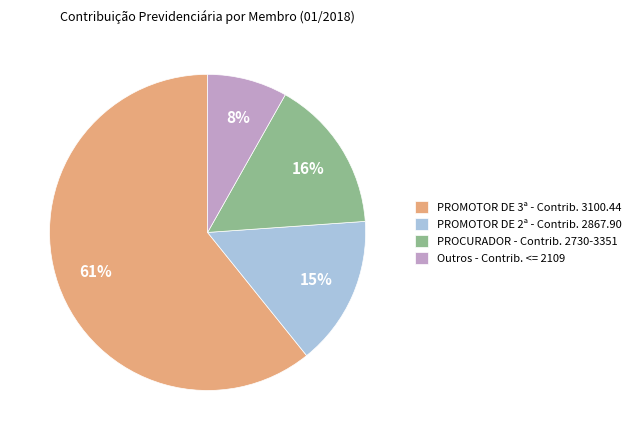

Which category has the biggest portion of the pie?

PROMOTOR DE 3ª - Contrib. 3100.44